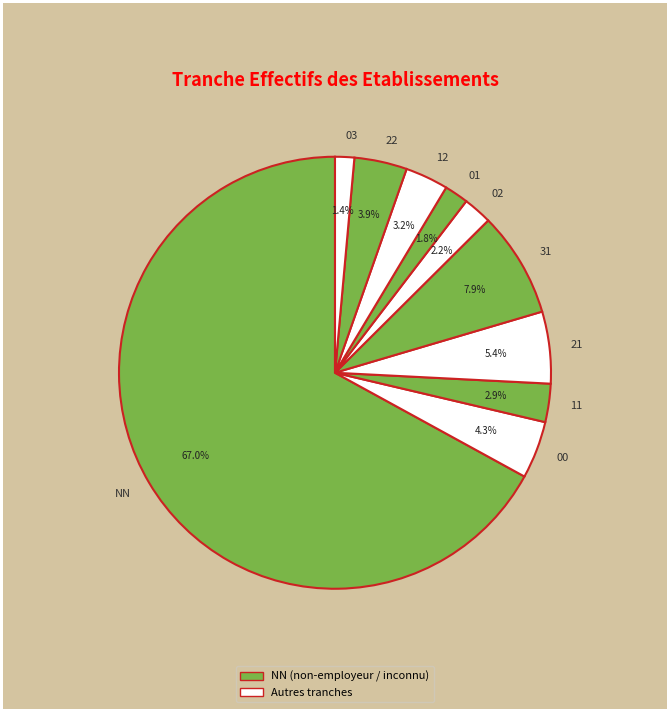

Which has a higher value, 00 or 12?

00